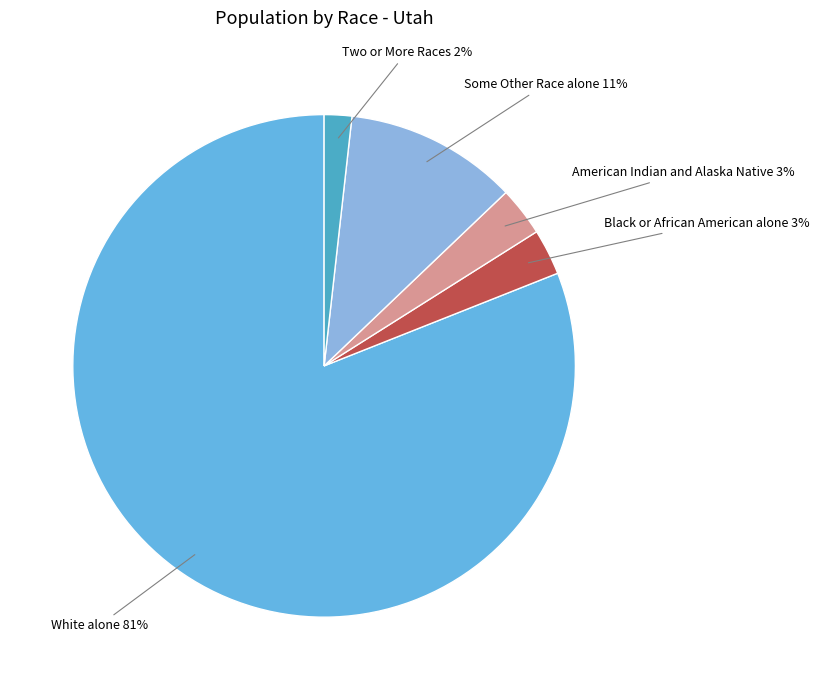

To the nearest percent, what is the average slice percentage?

20%